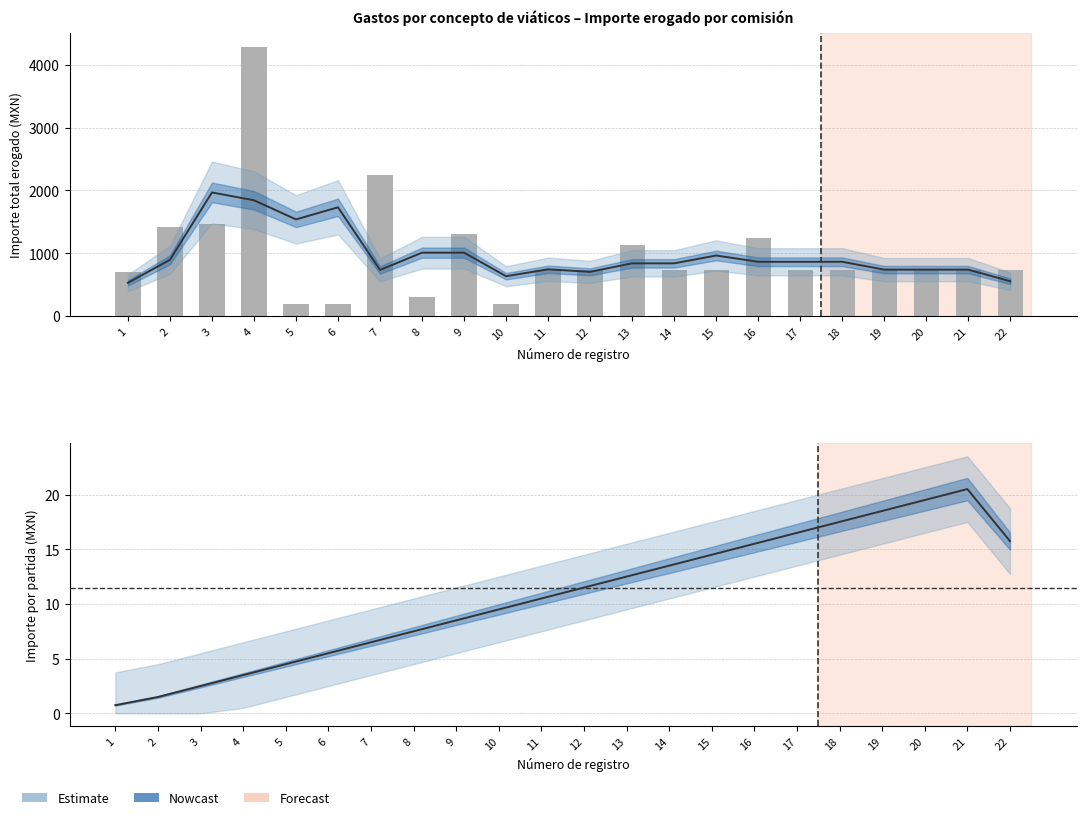

Reading left to right, list all the values displayed in this chart.

700.0	1417.0	1470.0	4289.0	200.0	200.0	2240.0	300.0	1300.0	200.0	740.0	740.0	1140.0	740.0	740.0	1240.0	740.0	740.0	740.0	740.0	740.0	740.0